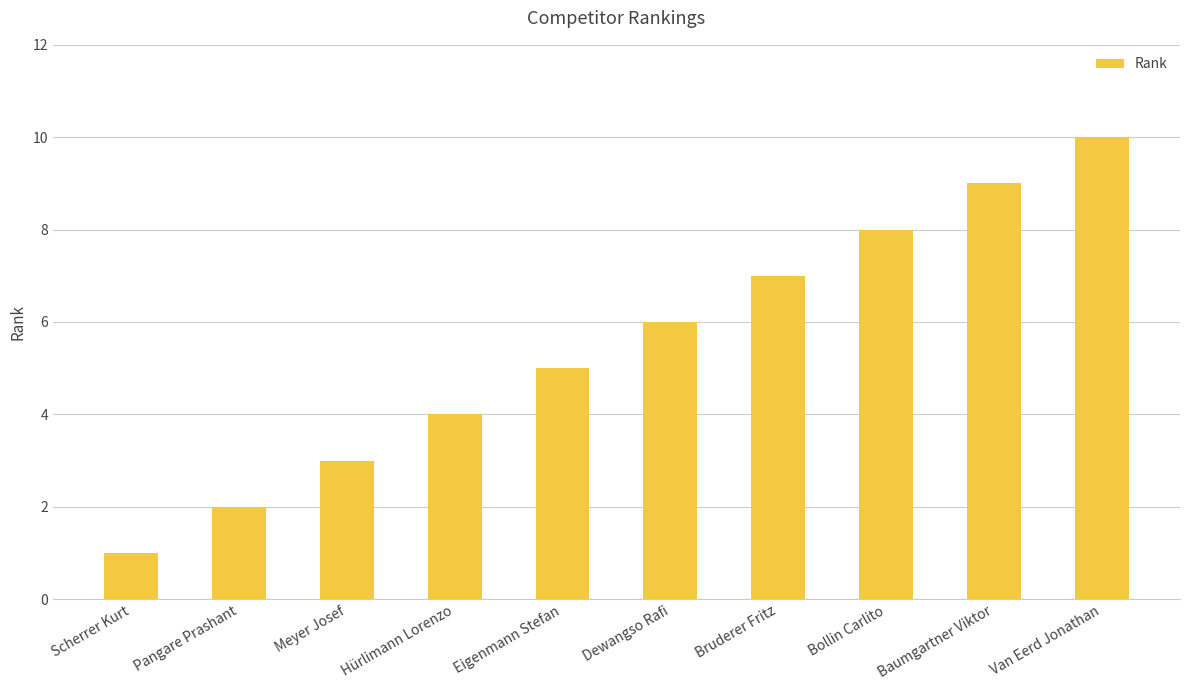

What is the ratio of the value at Pangare Prashant to the value at Scherrer Kurt?

2.0